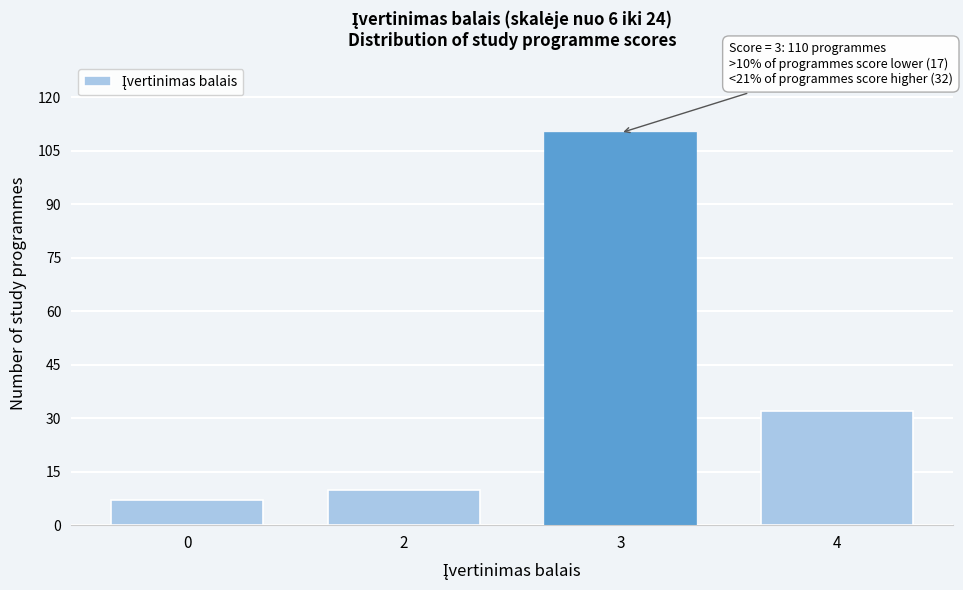

Reading right to left, transcribe all the data shown in this chart.

32	110	10	7